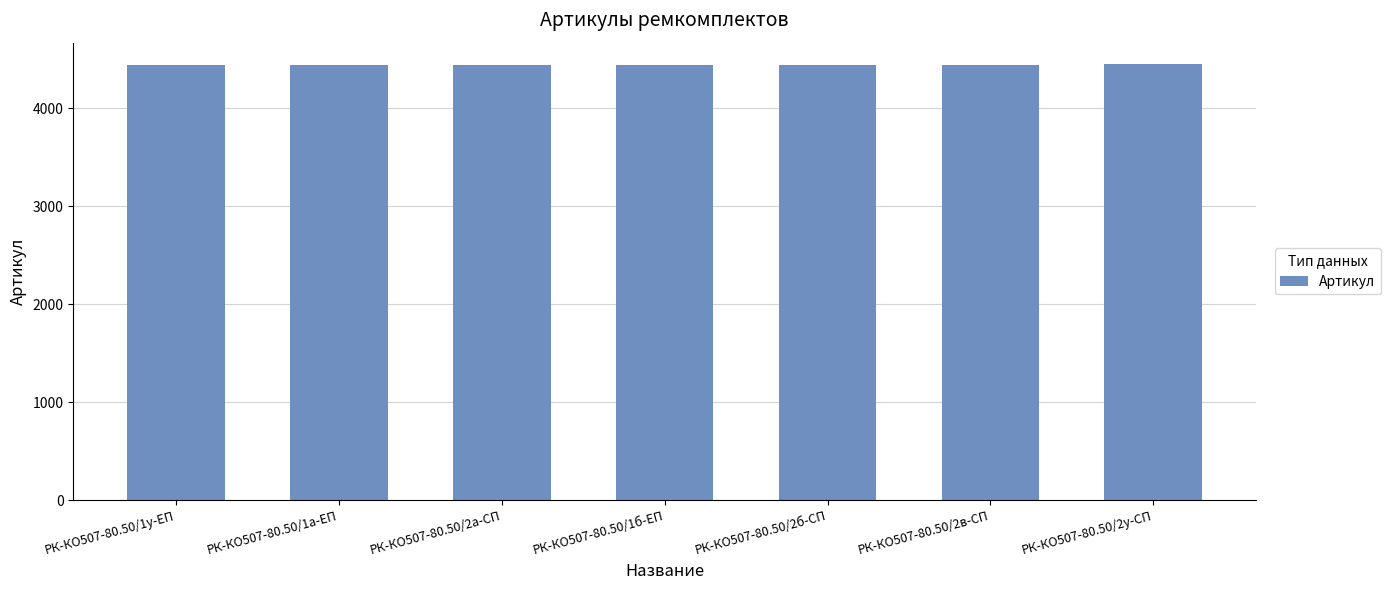

What is the maximum value shown in the chart?

4446